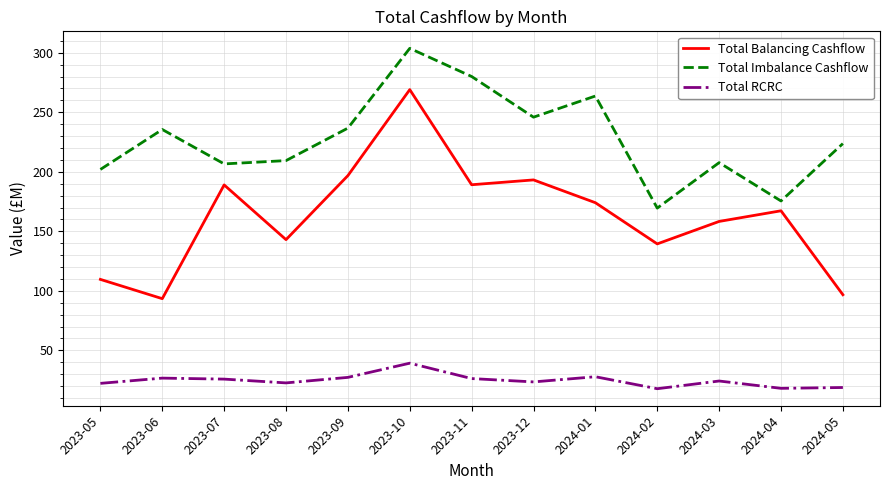

The value of Total Balancing Cashflow at 2023-07 is 189.0. True or false?

True